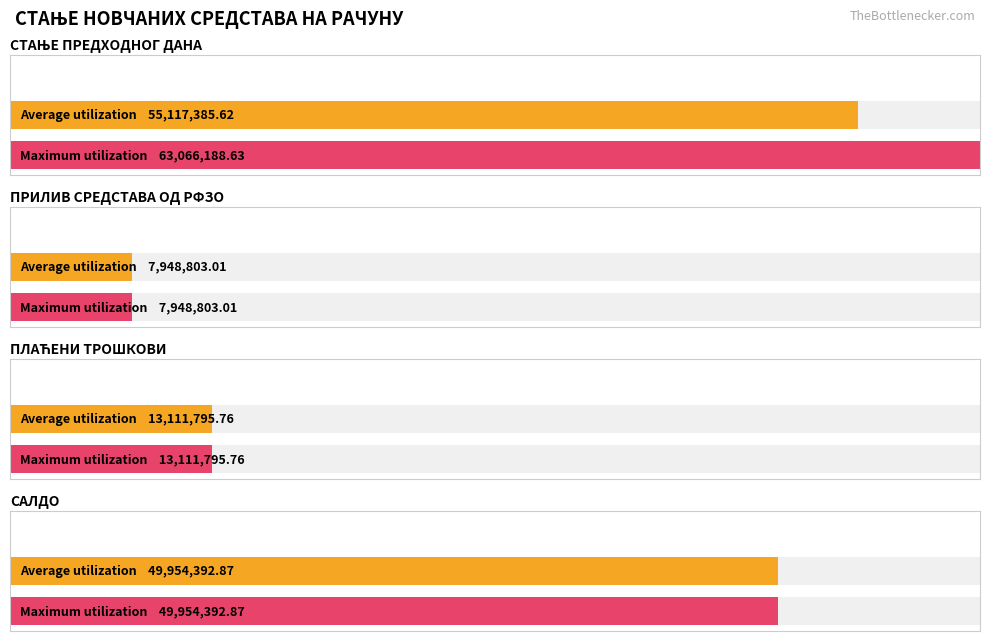

At which category does the chart reach its peak across all series?

СТАЊЕ ПРЕДХОДНОГ ДАНА